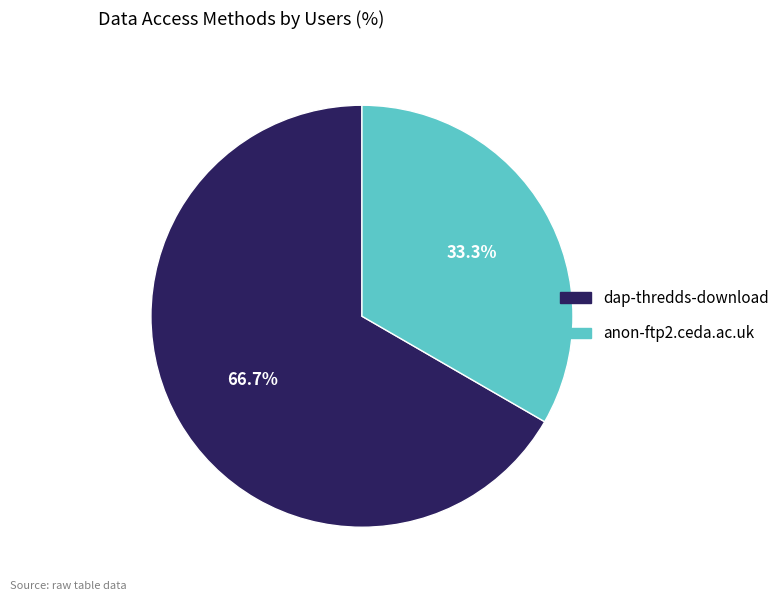

What percentage is NOT represented by anon-ftp2.ceda.ac.uk?

66.7%